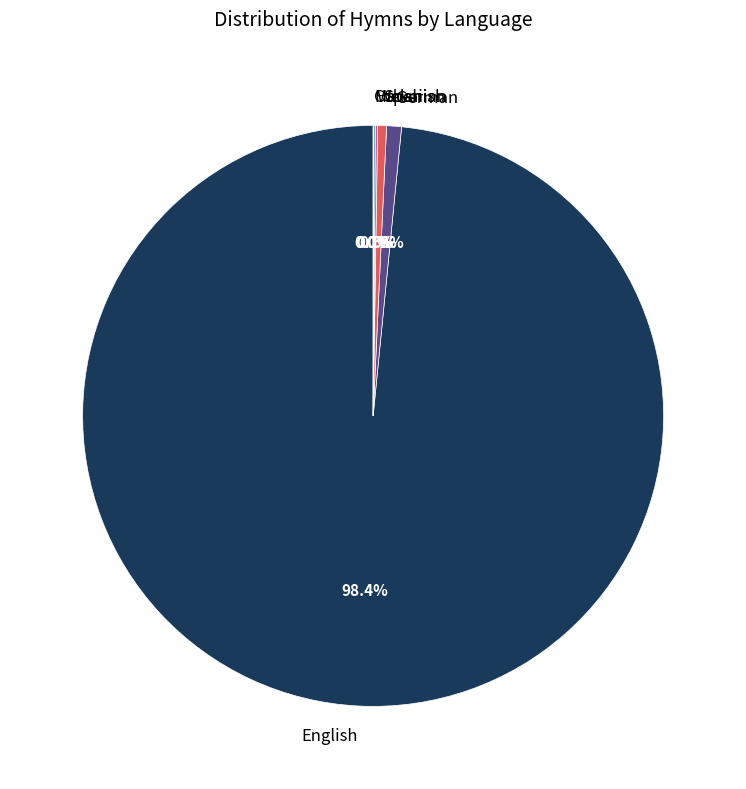

Is English the majority of the pie?

Yes